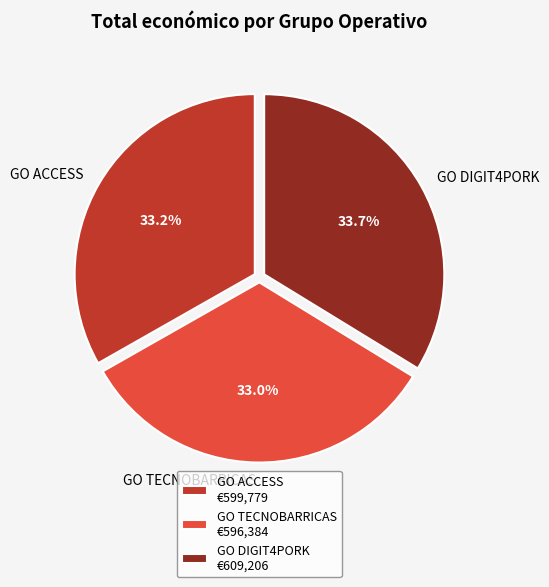

To the nearest percent, what percentage of the pie is GO DIGIT4PORK?

34%